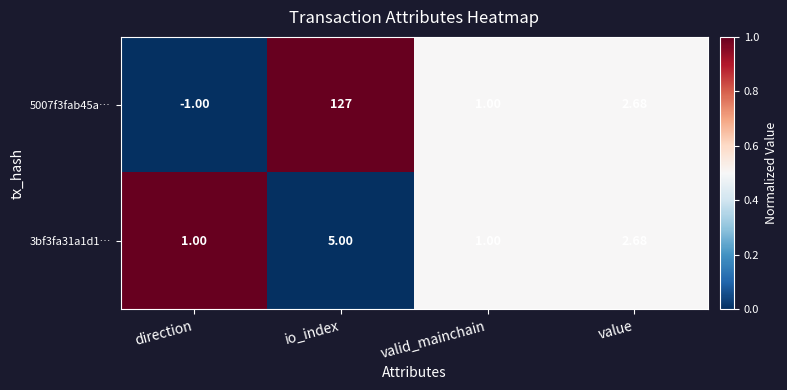

At which category is the sum across all series the highest?

io_index